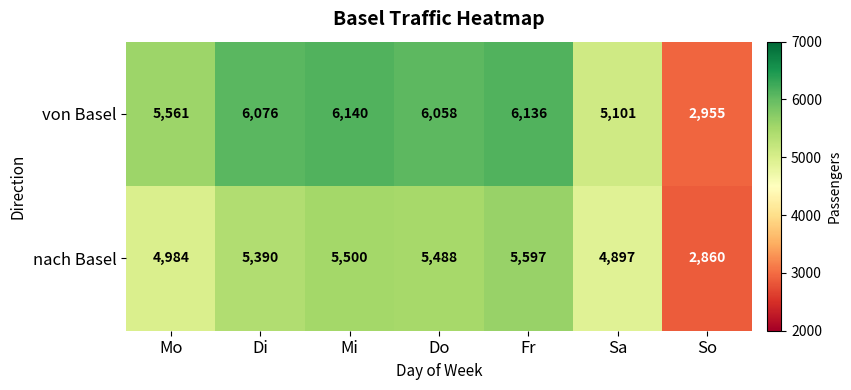

What is the average value of the von Basel series?

5432